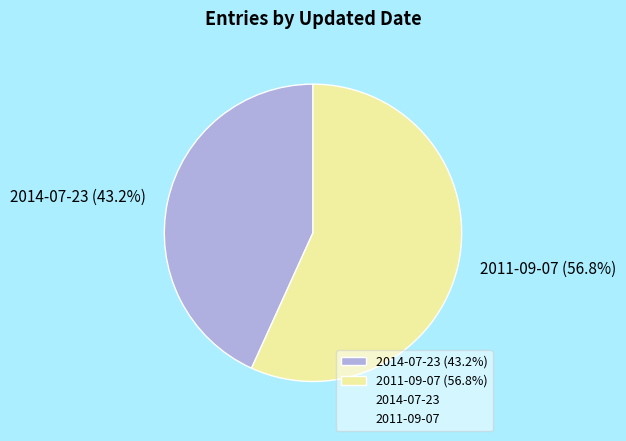

True or false: 2014-07-23 accounts for 43% of the total.

True